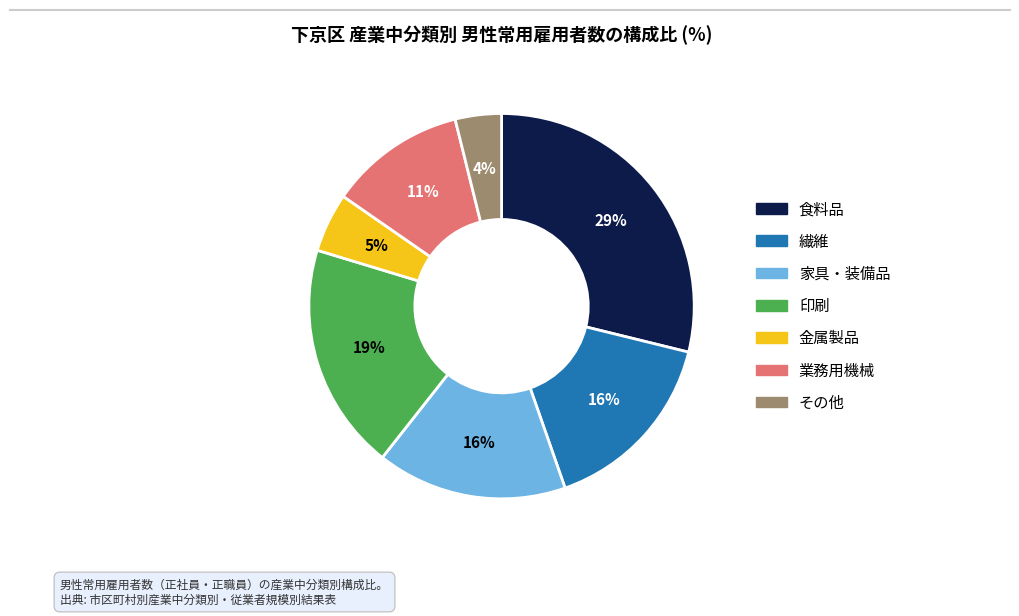

Is the sum of 業務用機械 and その他 greater than half?

No